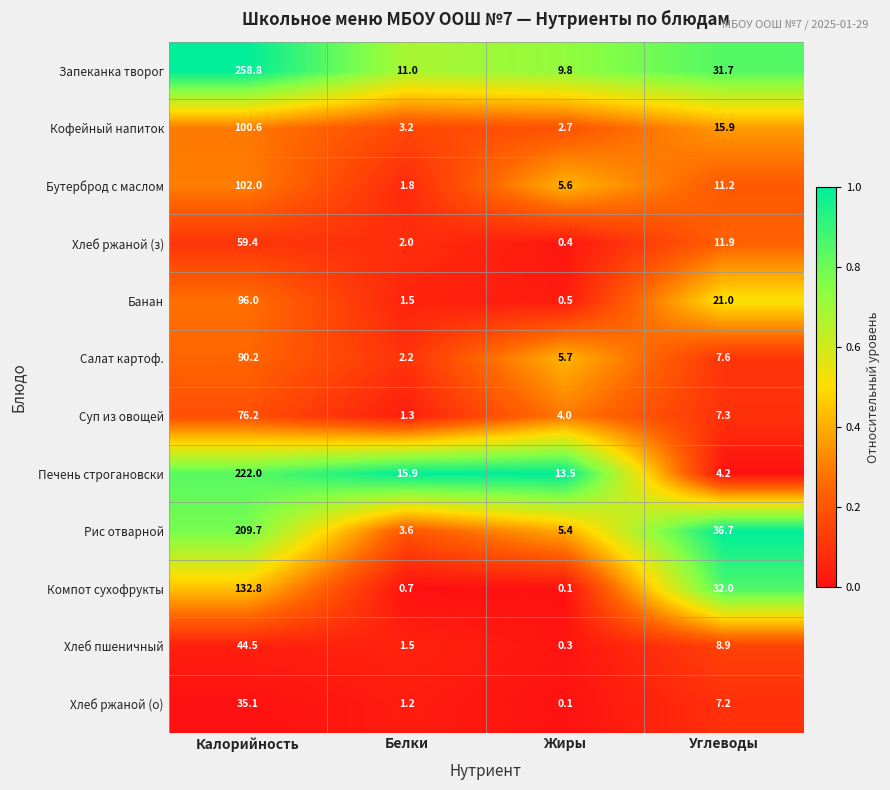

What is the minimum value for Бутерброд с маслом?

1.8